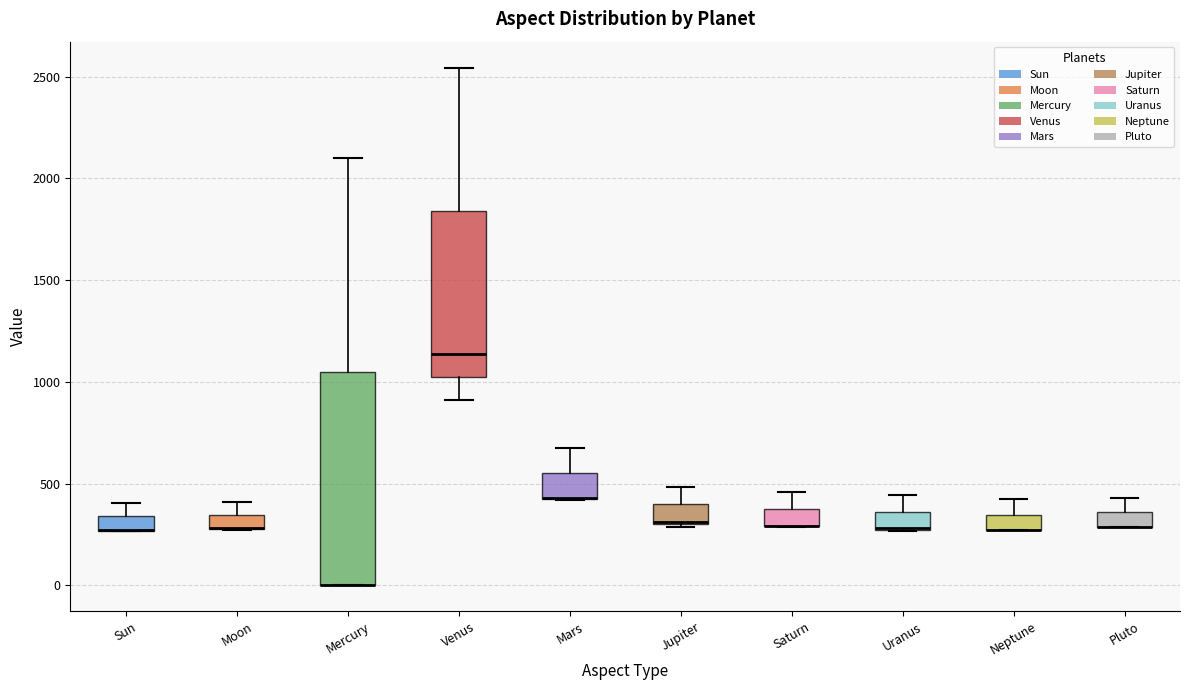

Which box is the tallest, from its lower edge to its upper edge?

Mercury